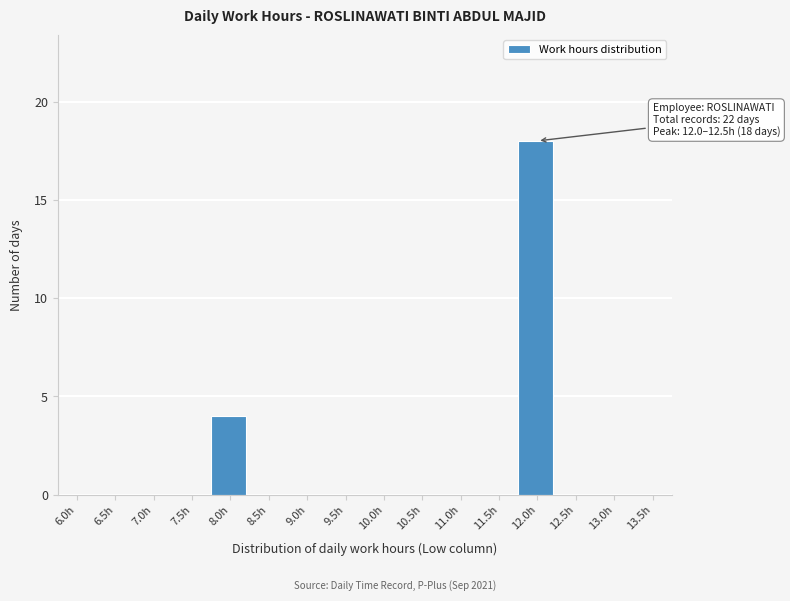

Reading left to right, list all the values displayed in this chart.

6.0h=0	6.5h=0	7.0h=0	7.5h=0	8.0h=4	8.5h=0	9.0h=0	9.5h=0	10.0h=0	10.5h=0	11.0h=0	11.5h=0	12.0h=18	12.5h=0	13.0h=0	13.5h=0